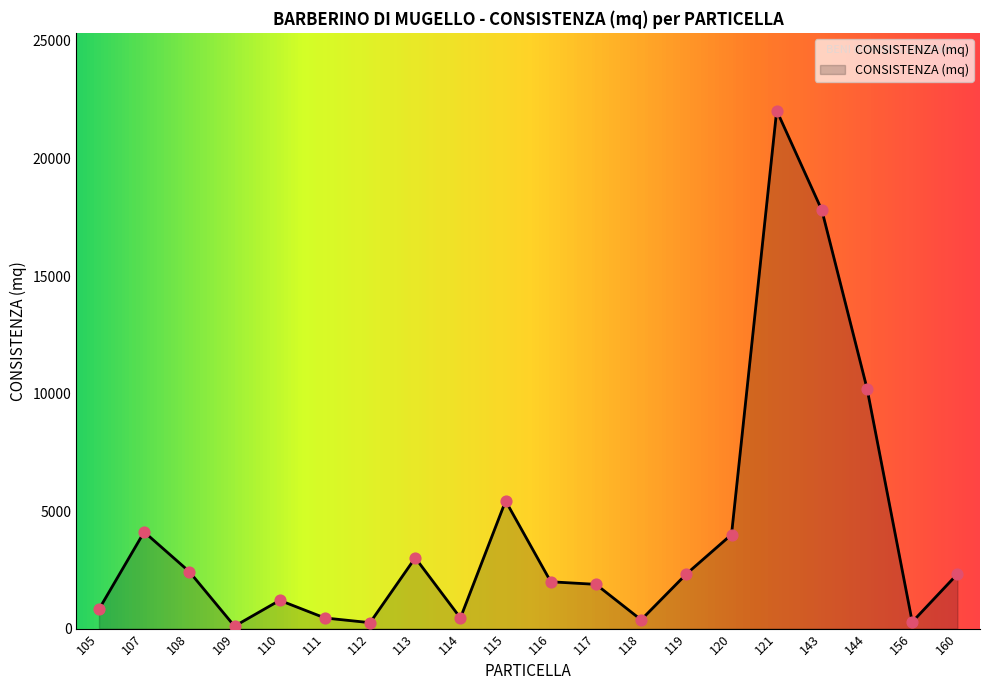

What is the change in value from 119 to 143?

+15478